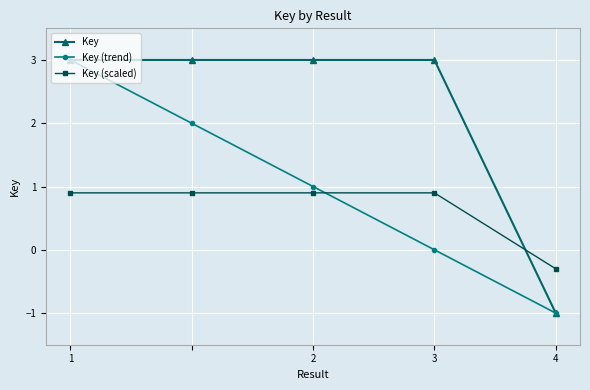

Which series has the largest total across all categories?

Key